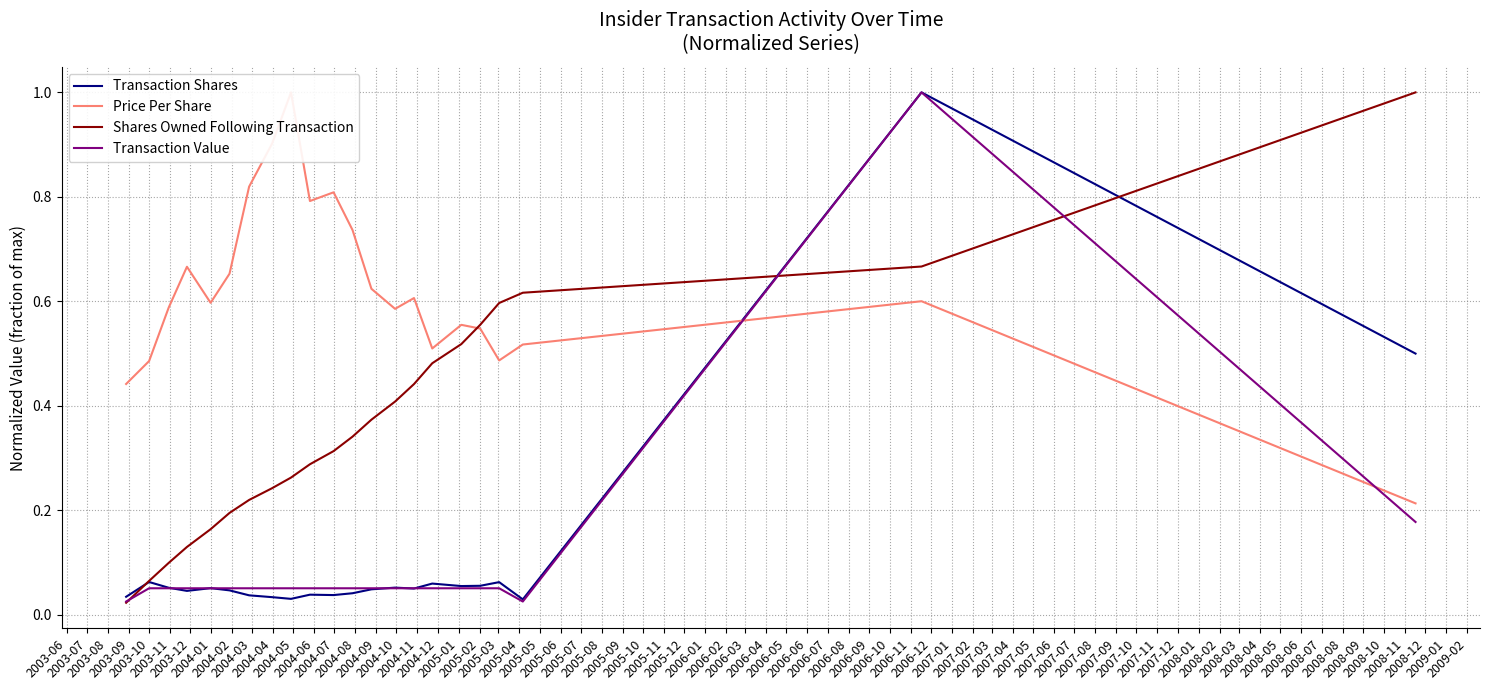

Is this an area chart (filled region under the line)?

No